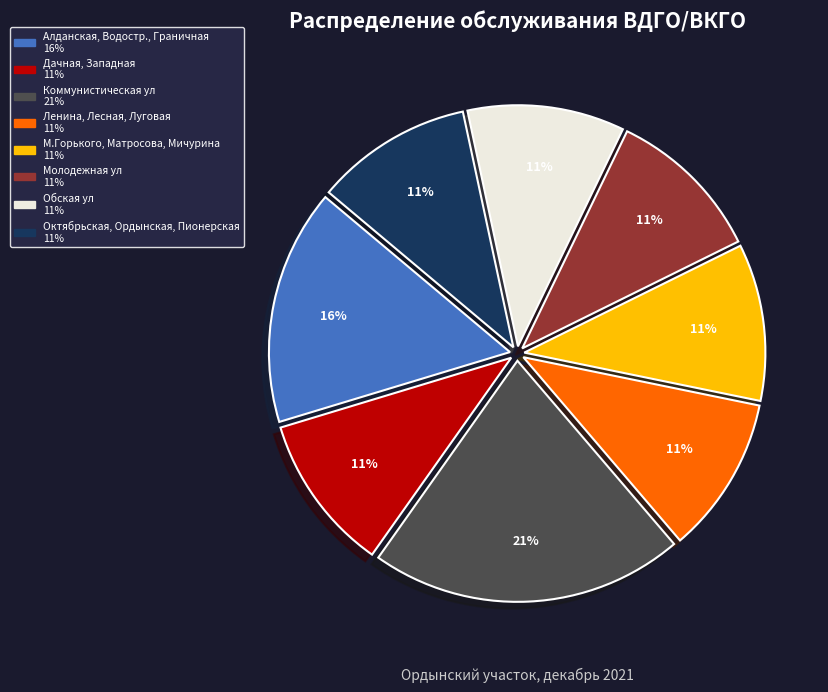

To the nearest percent, what is the average slice percentage?

12%